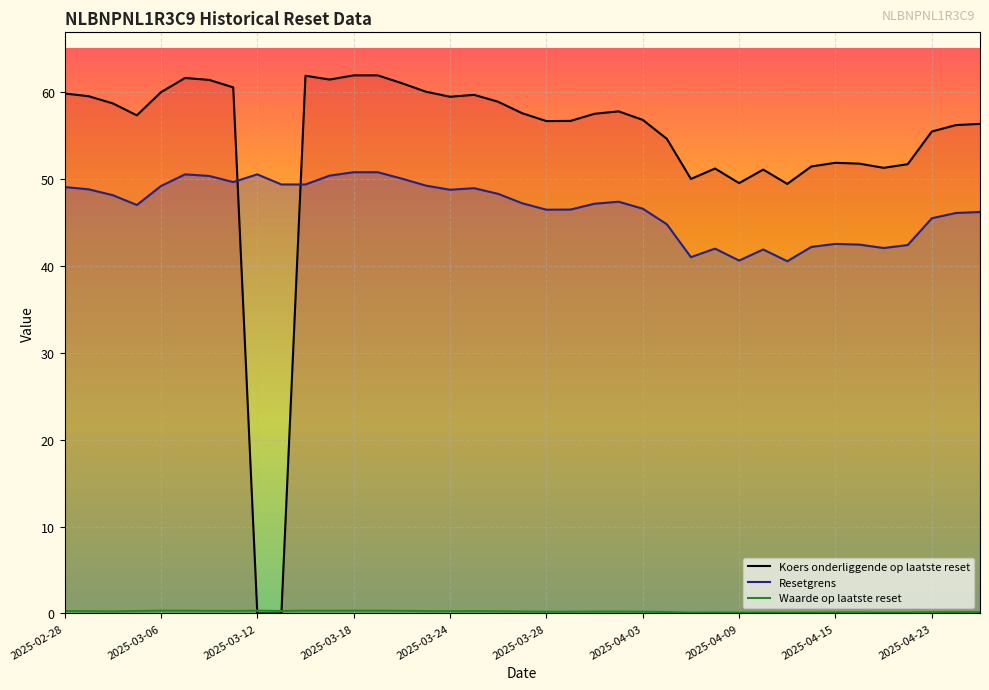

True or false: Resetgrens and Koers onderliggende op laatste reset cross at least once.

True